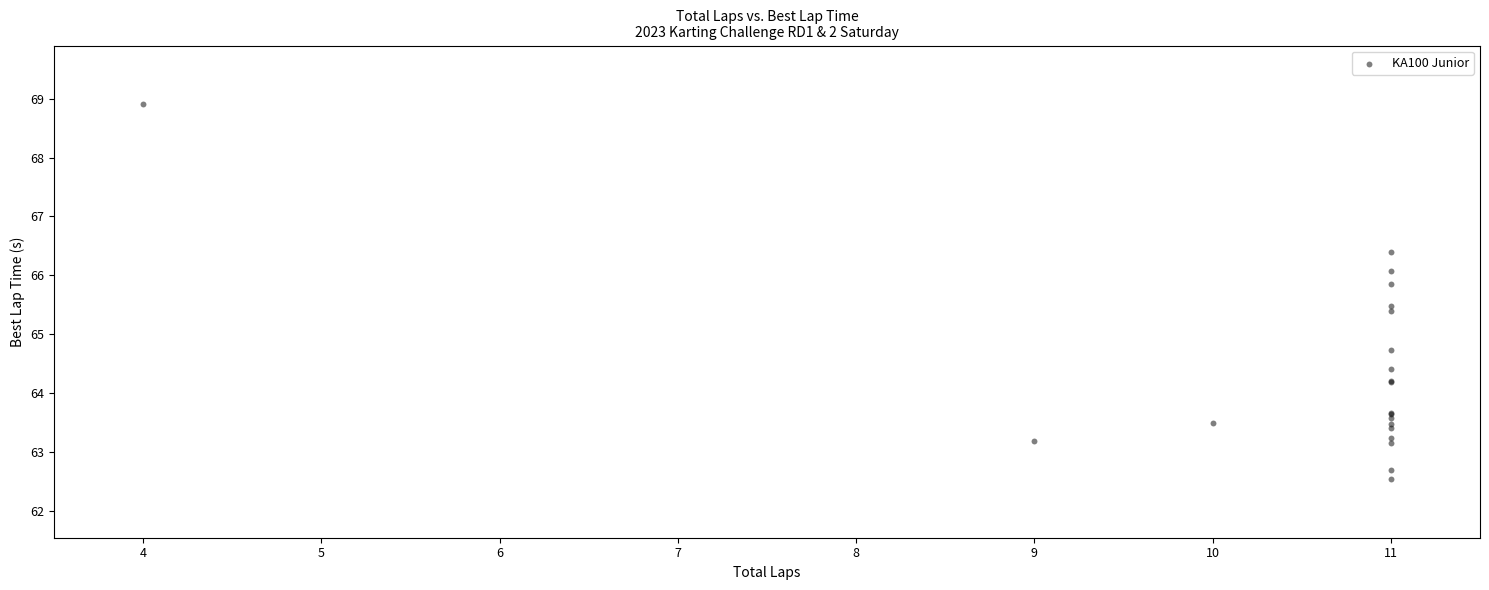

What Y value in the scatter plot is closest to 65?

64.7